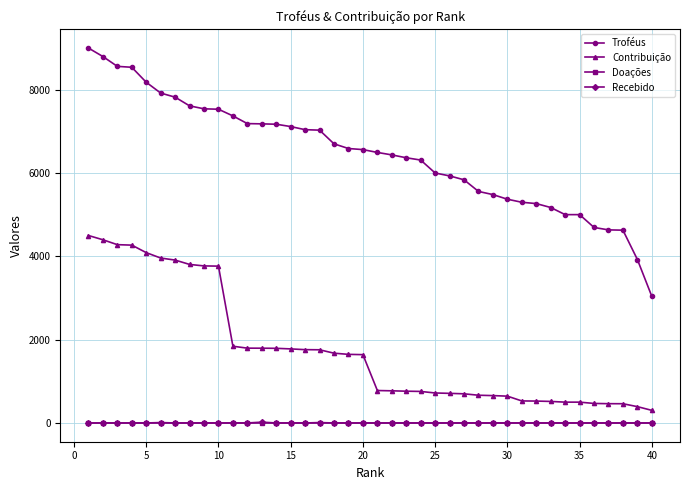

Which series has the largest total across all categories?

Troféus